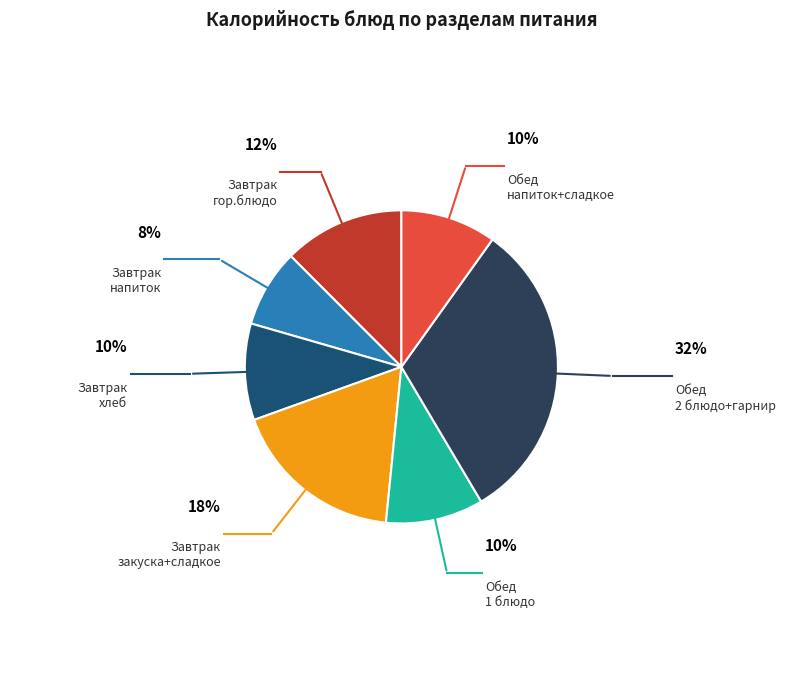

To the nearest percent, what is the average slice percentage?

14%